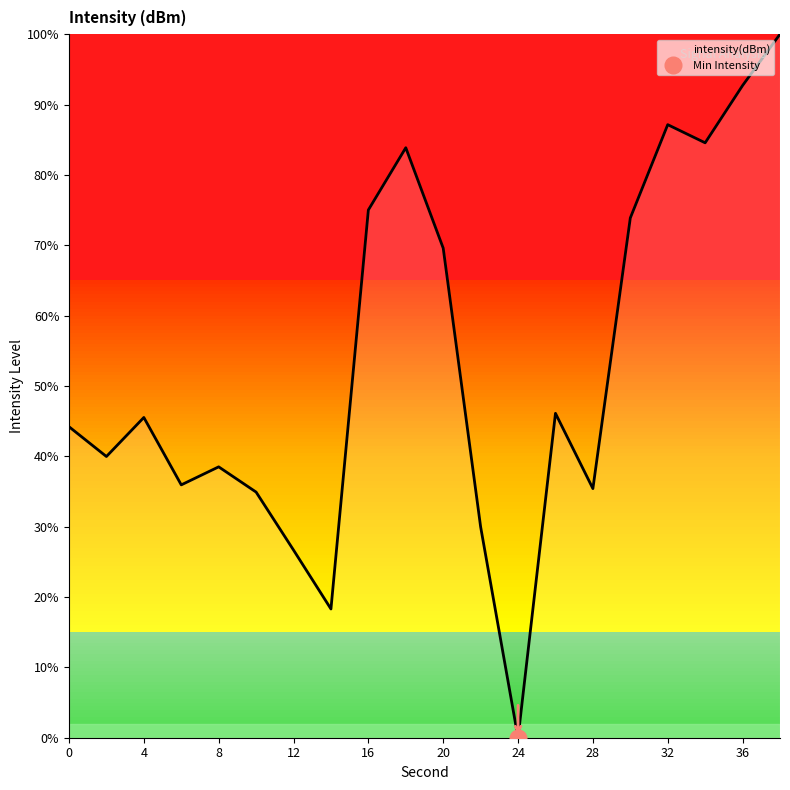

What is the value of the 16th point from the left?

73.9